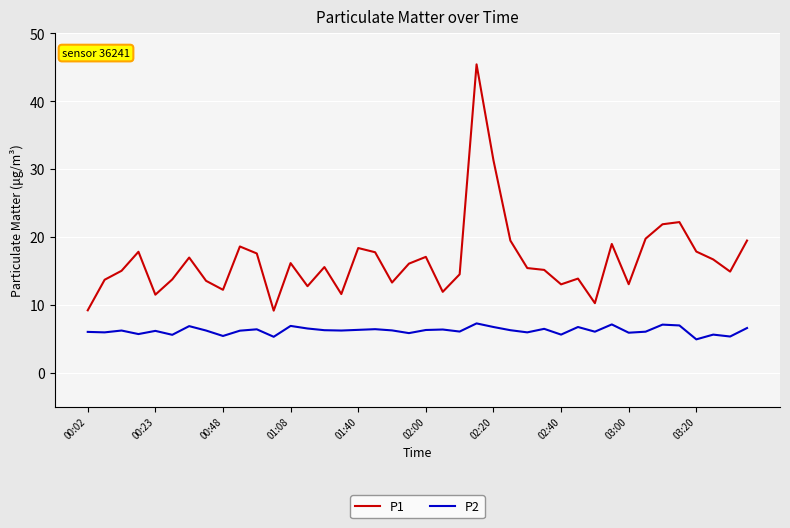

List the series in order of their overall mean, highest first.

P1, P2